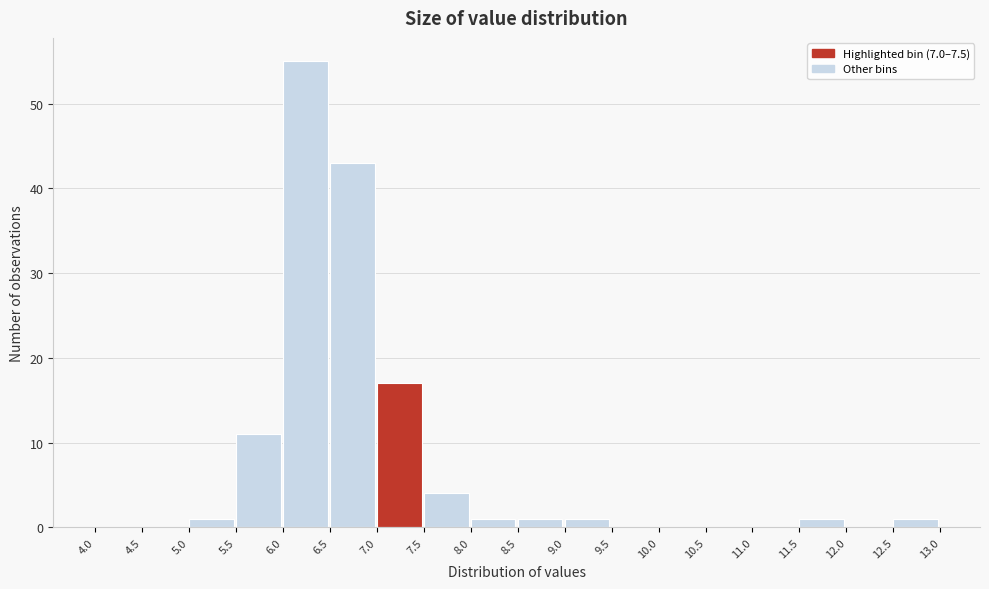

Which range on the x-axis has the tallest bar?

6.0 to 6.5